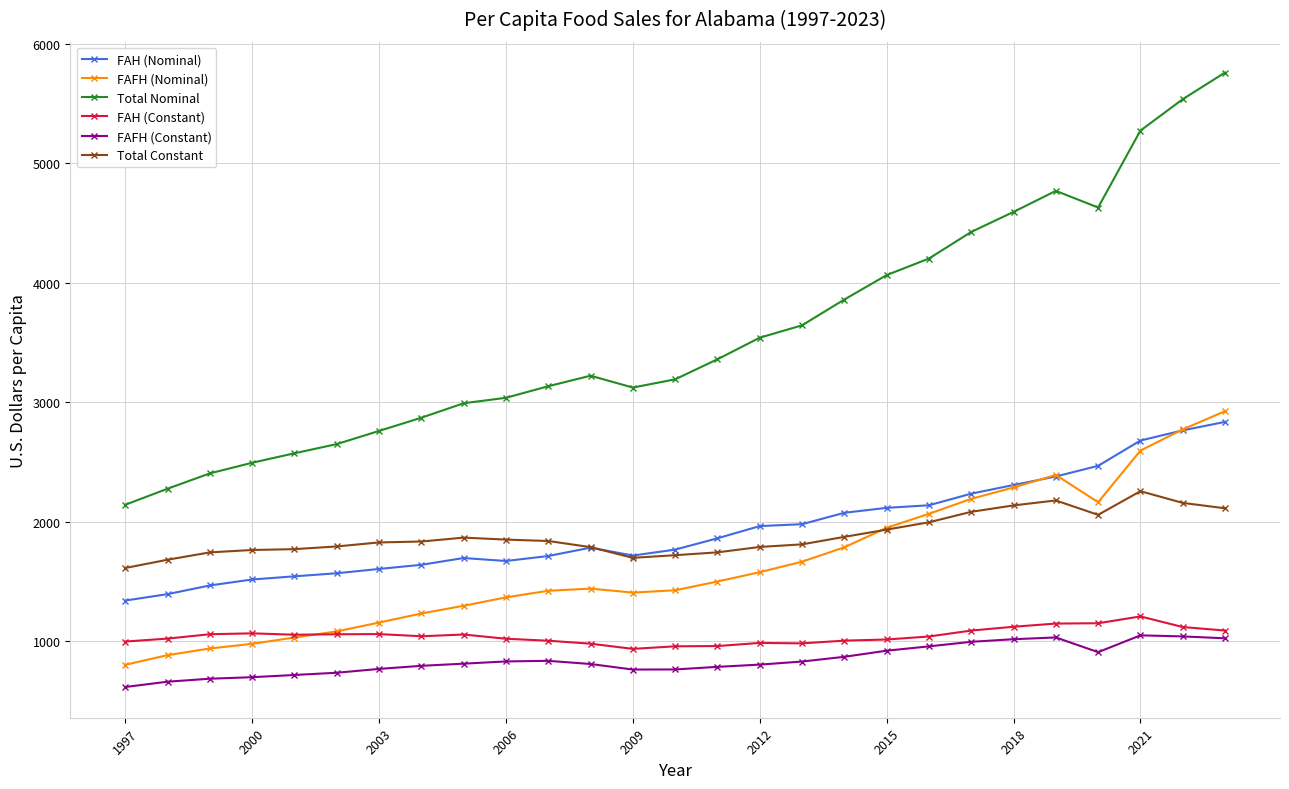

What is the greatest value displayed?

5761.7